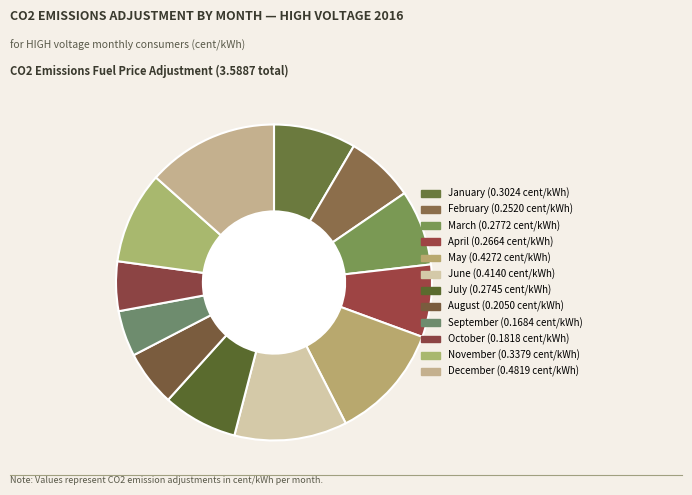

How many slices are in this pie chart?

12